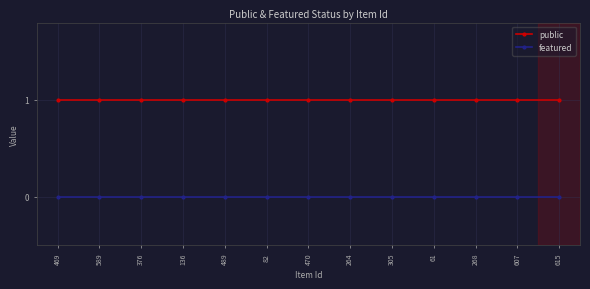

True or false: public and featured cross at least once.

False